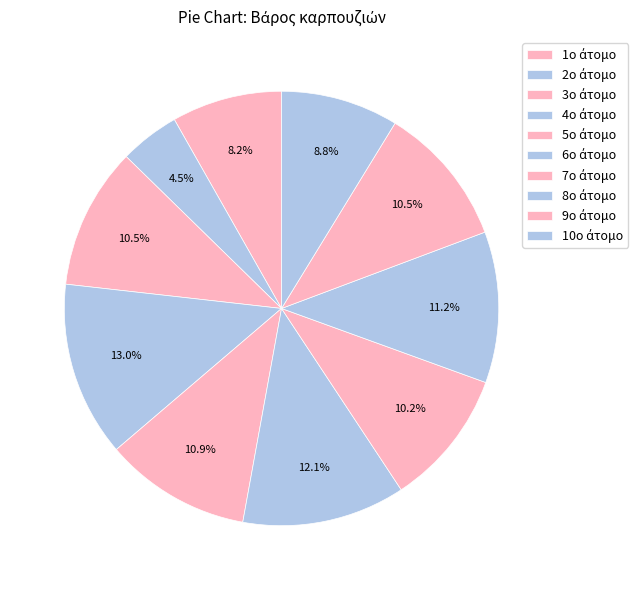

How many segments does this pie chart have?

10